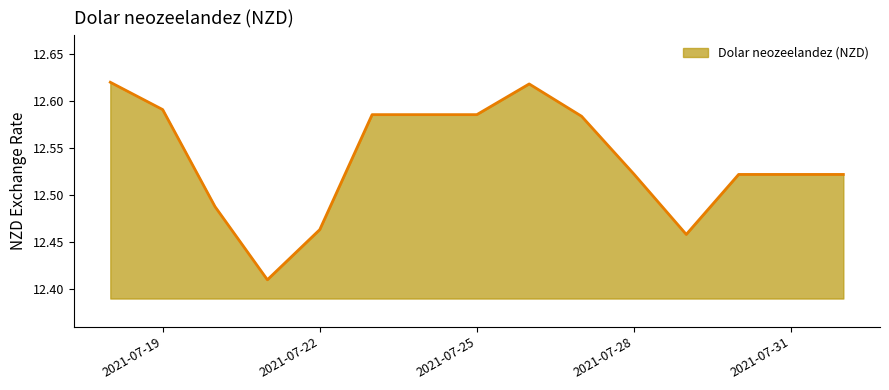

How many points are higher than both their immediate neighbors (excluding endpoints)?

1